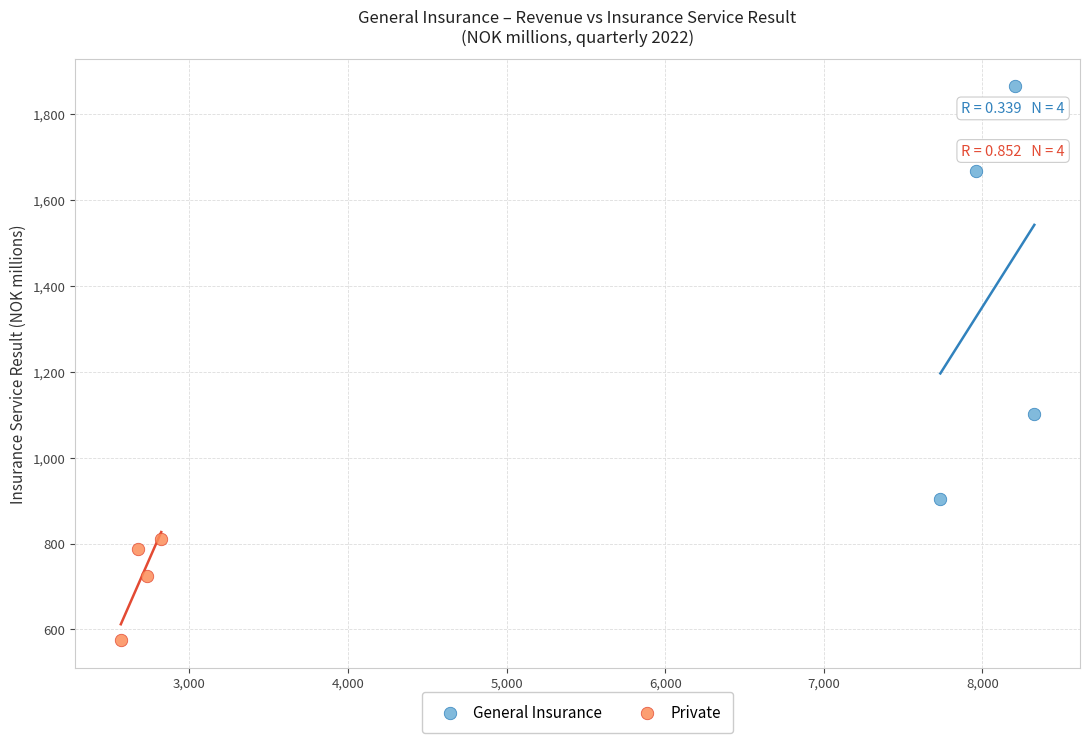

Which series contains the lowest Y value?

Private